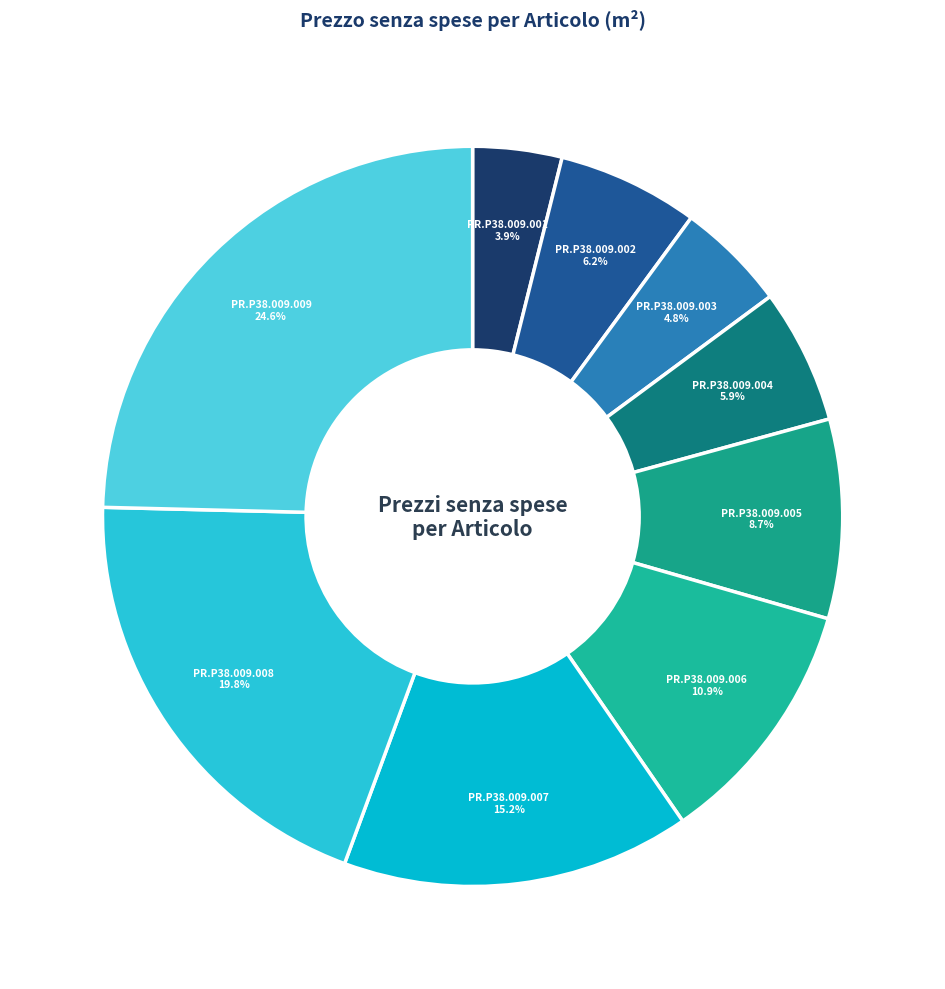

Which slice is the largest?

PR.P38.009.009